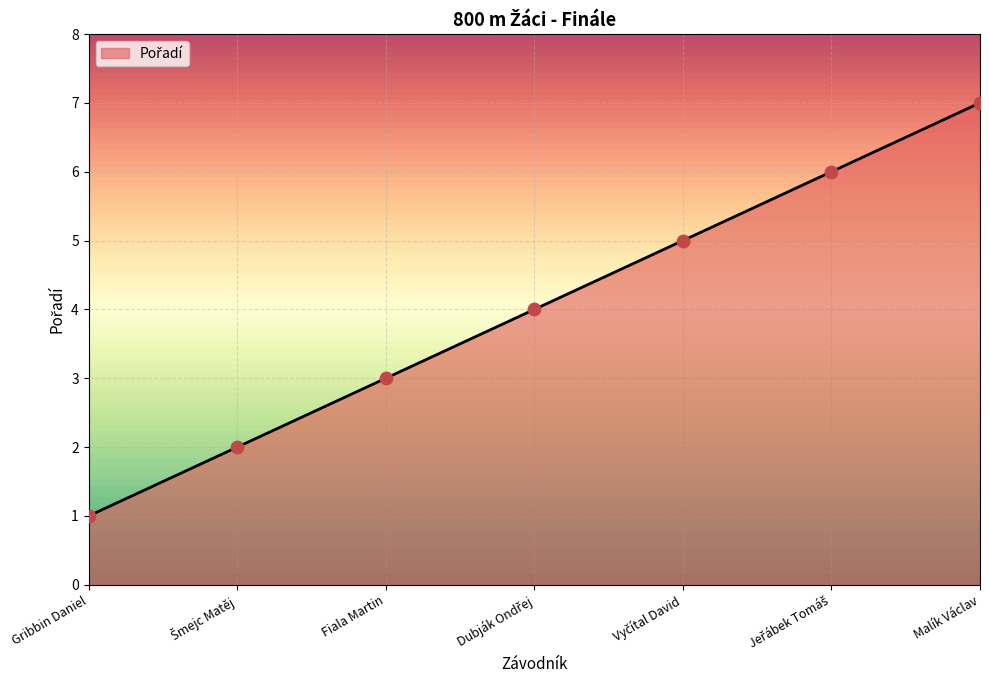

Which has a higher value, Fiala Martin or Gribbin Daniel?

Fiala Martin